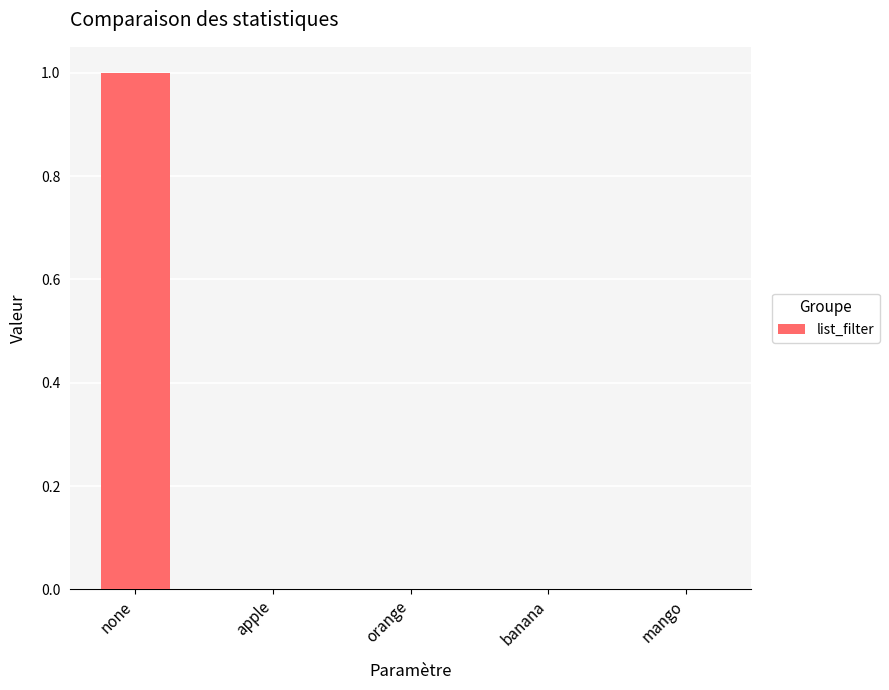

The chart shows a value of 1 at none. True or false?

True